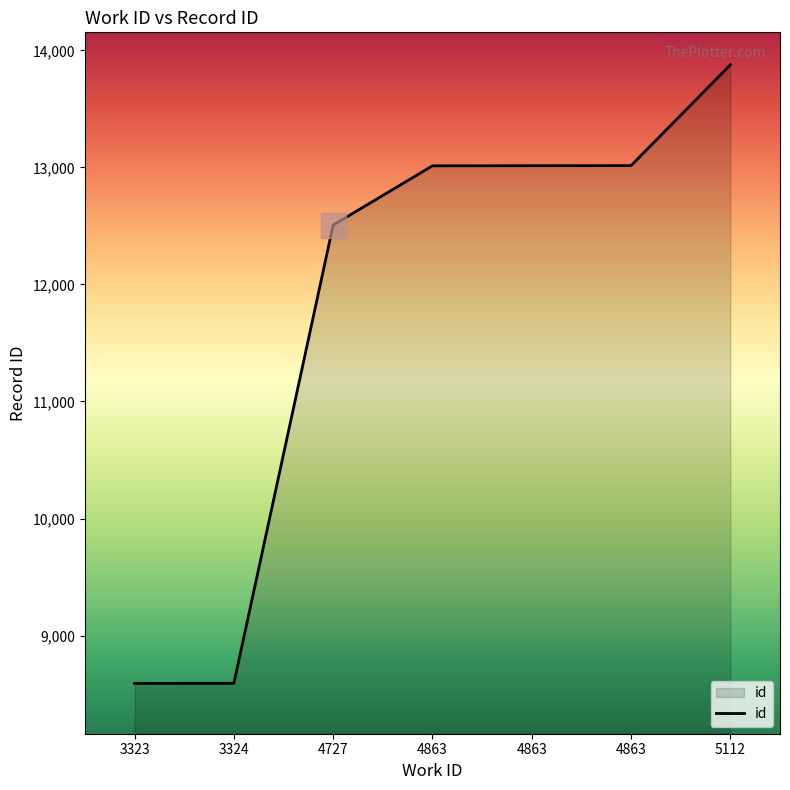

Does the chart display data point markers on the line(s)?

No